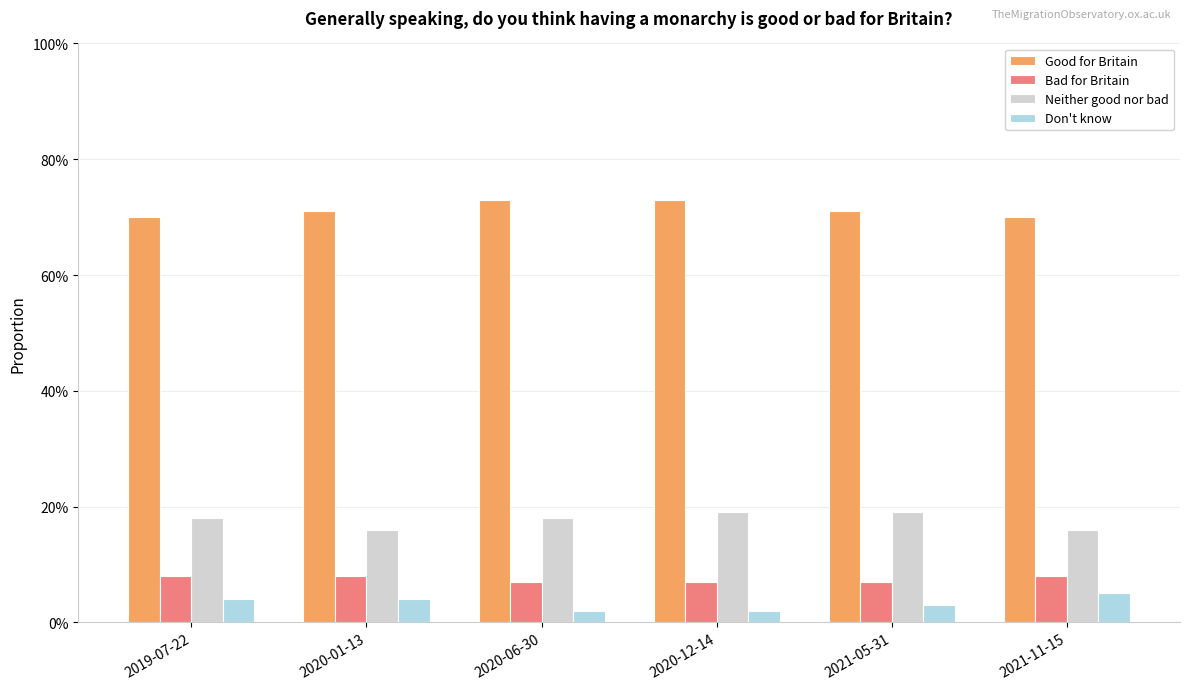

Which series has the widest spread of values?

Good for Britain